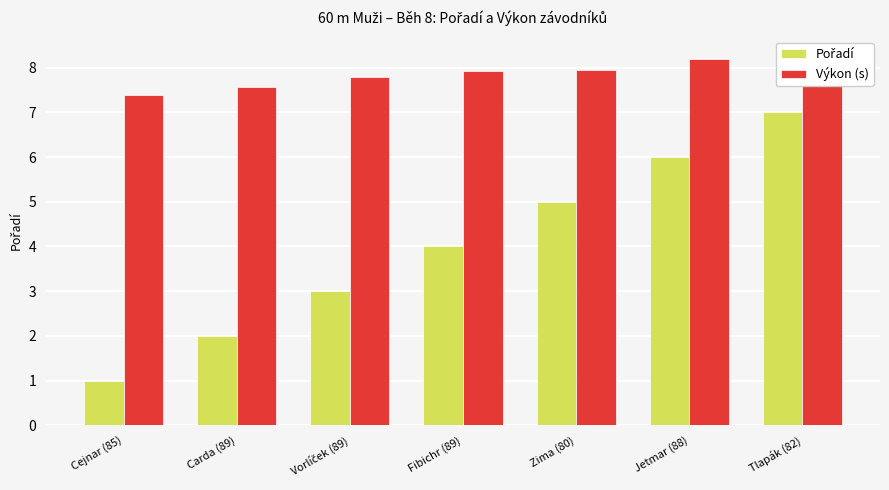

At which category is the sum across all series the highest?

Tlapák (82)